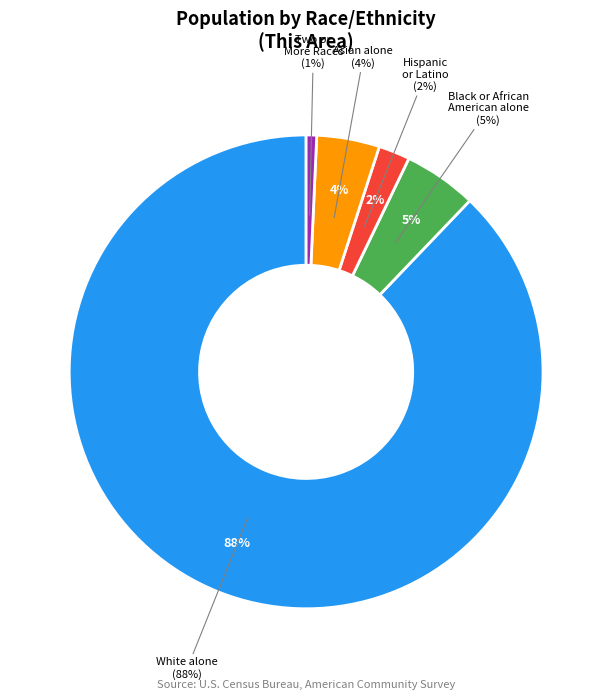

What percentage is the Asian alone slice, to the nearest percent?

4%